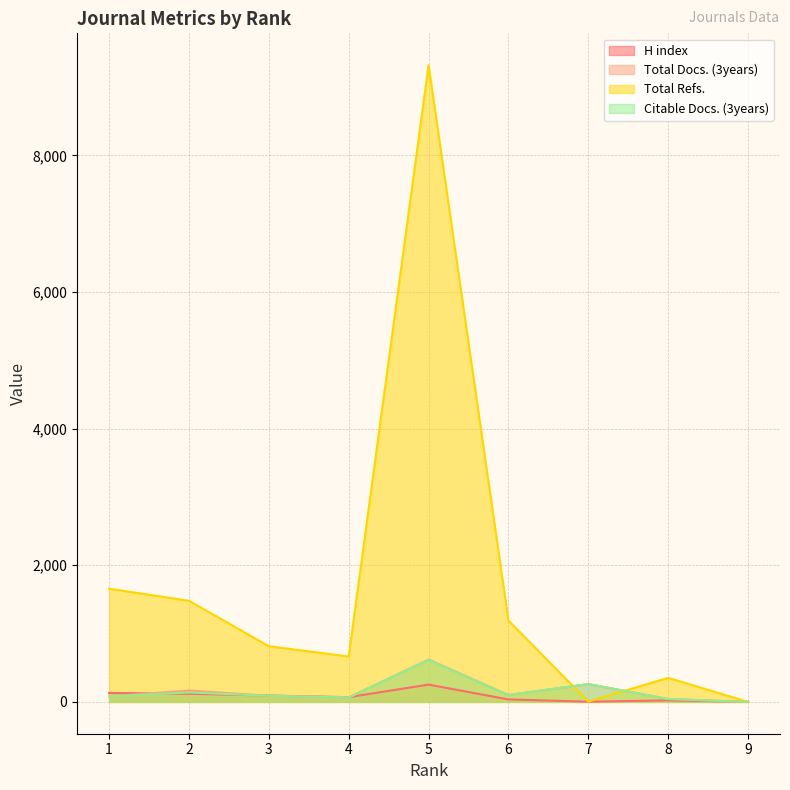

Which series has the widest spread of values?

Total Refs.